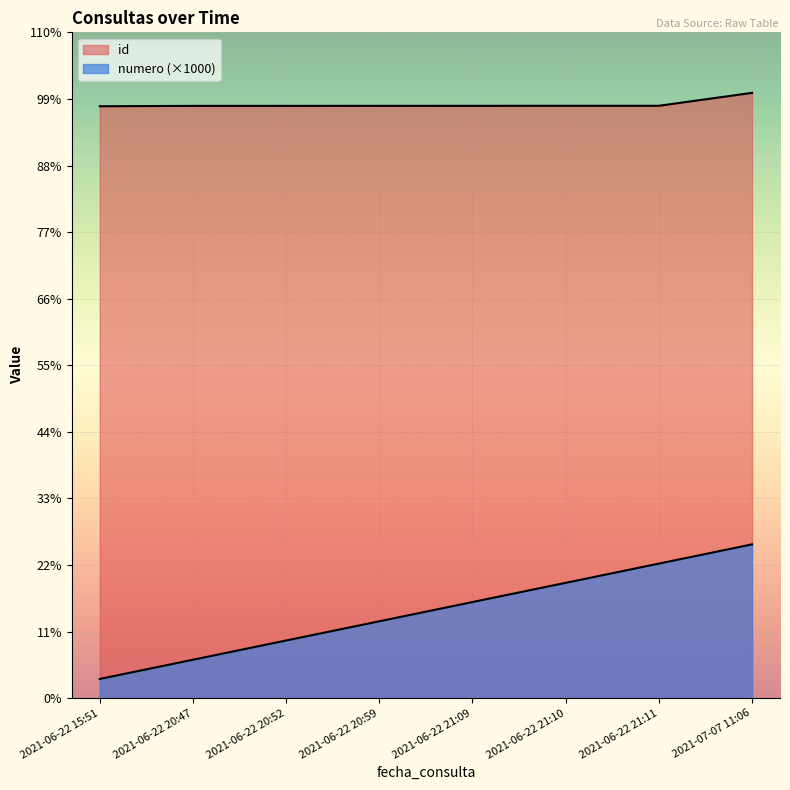

True or false: numero and id intersect in this chart.

False